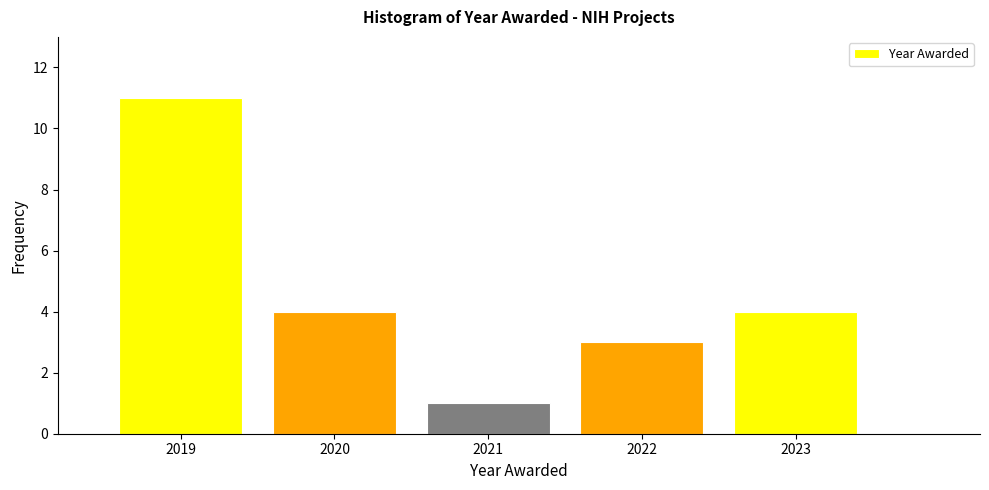

Reading left to right, transcribe this chart: for each bar, give the range it covers on the x-axis and its height. The values are not printed on the chart, so give them approximately, as read against the axis.

2018.5 to 2019.5: 11
2019.5 to 2020.5: 4
2020.5 to 2021.5: 1
2021.5 to 2022.5: 3
2022.5 to 2023.5: 4